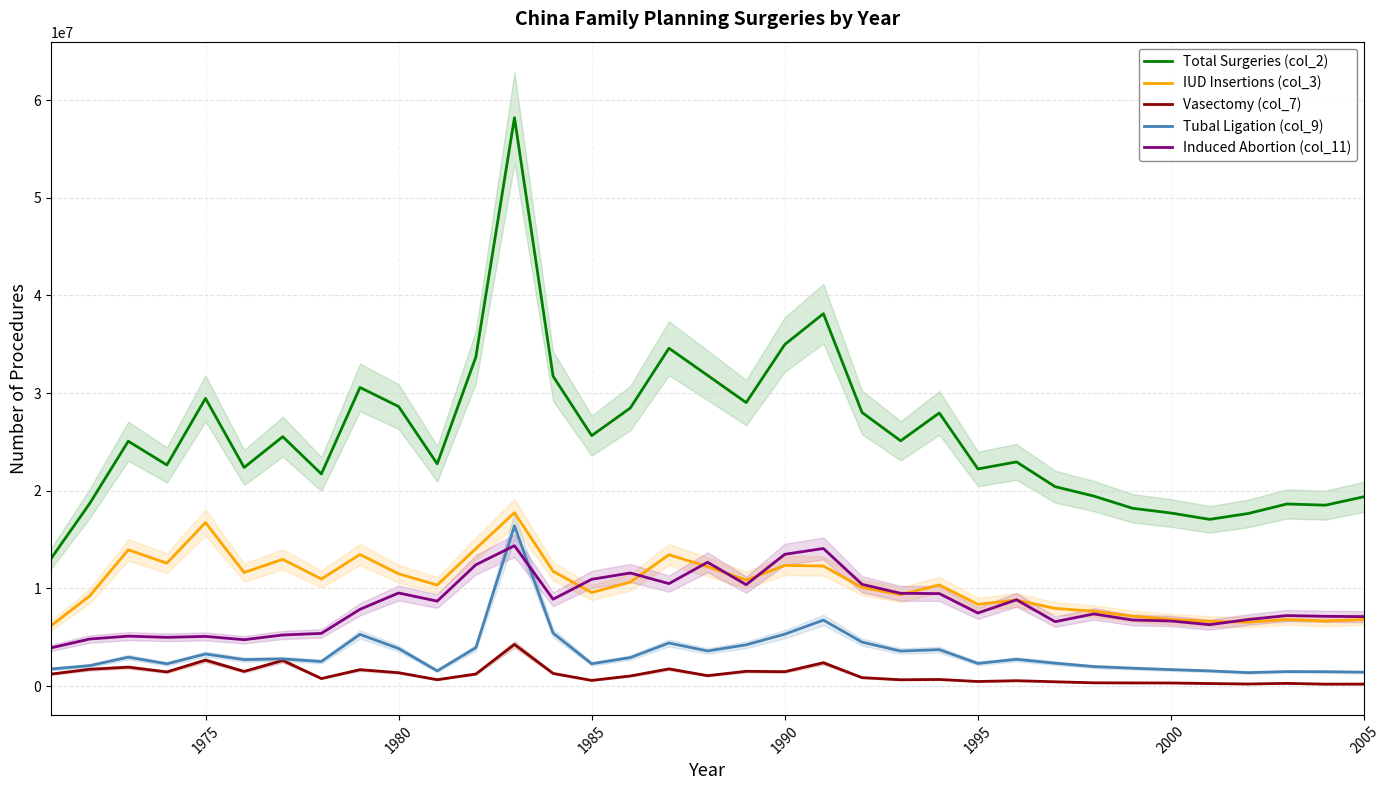

Does the chart have visible grid lines?

Yes